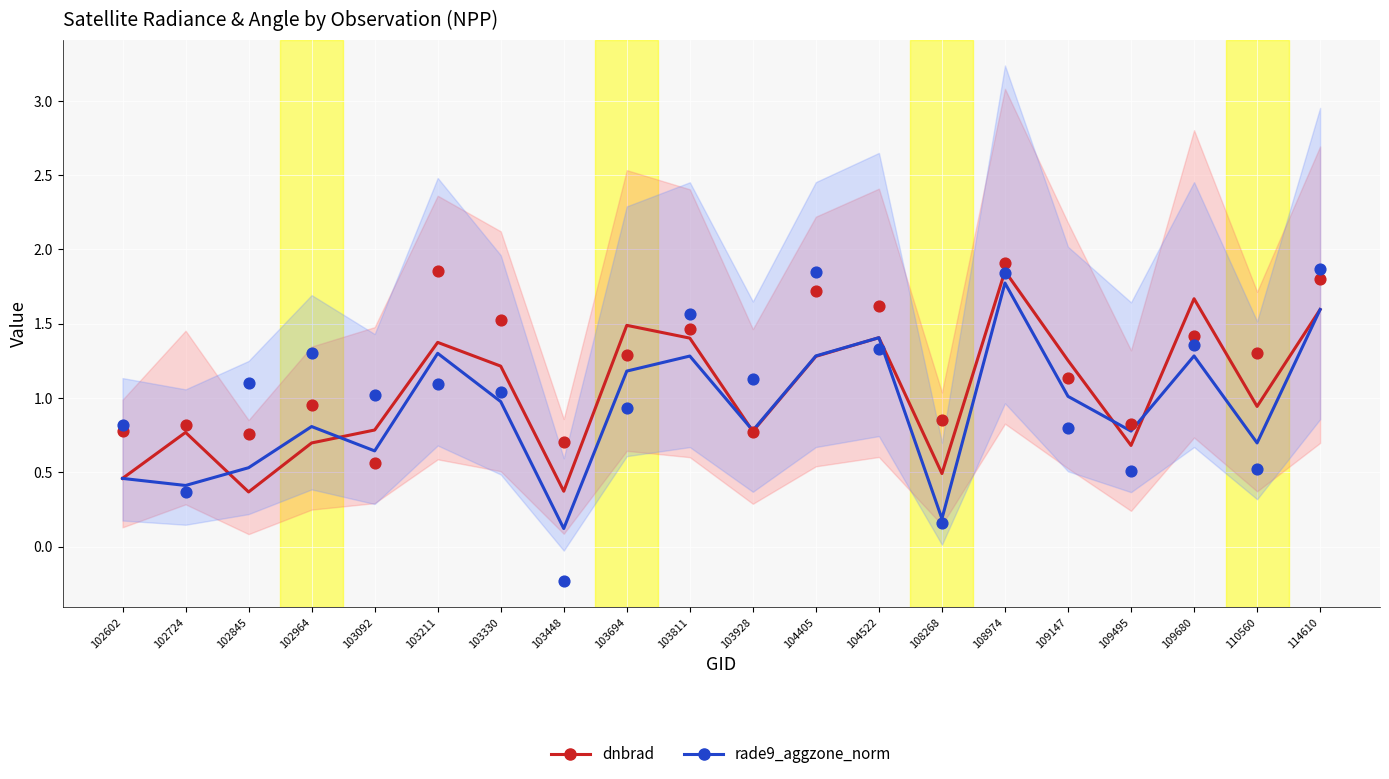

Which series reaches the maximum Y coordinate?

dnbrad (normalized)